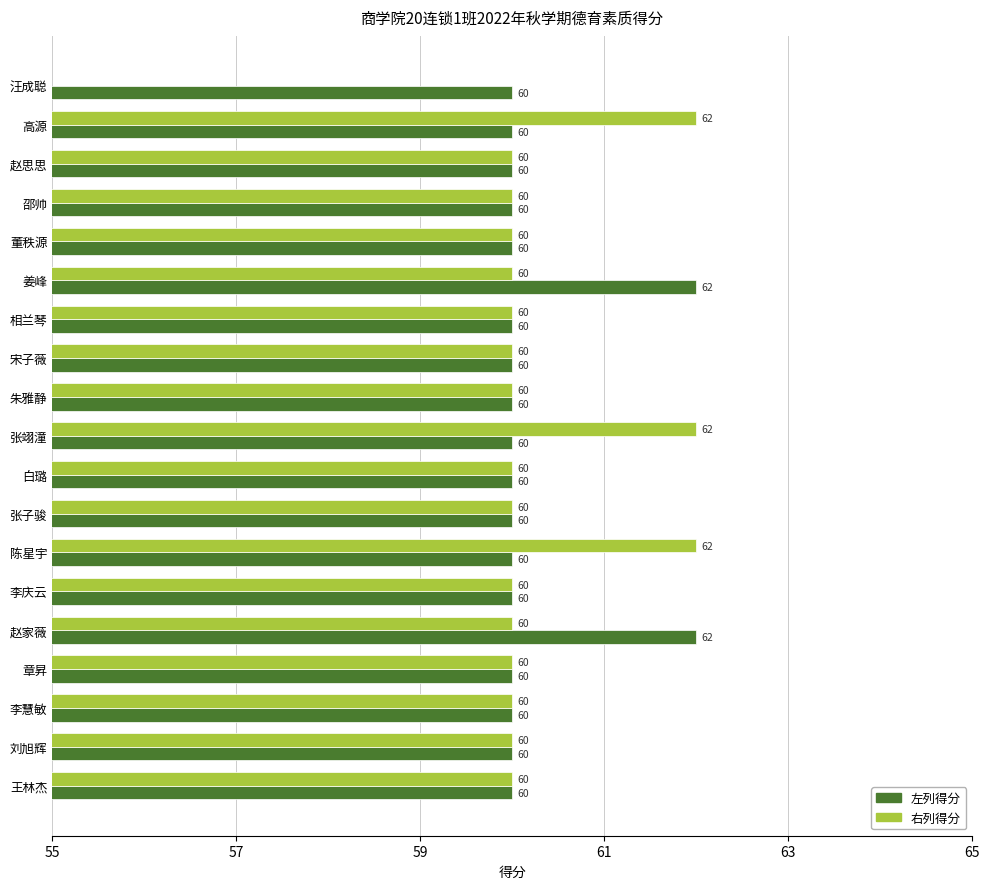

What are all the series names shown in the legend?

左列得分, 右列得分